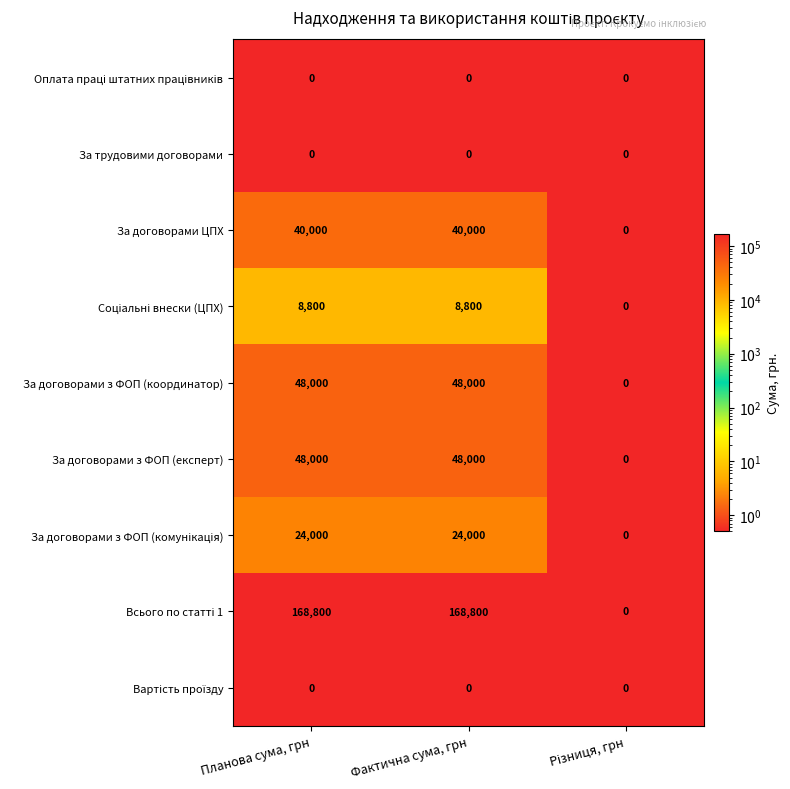

What is the total value across all series at Планова сума, грн?

337600